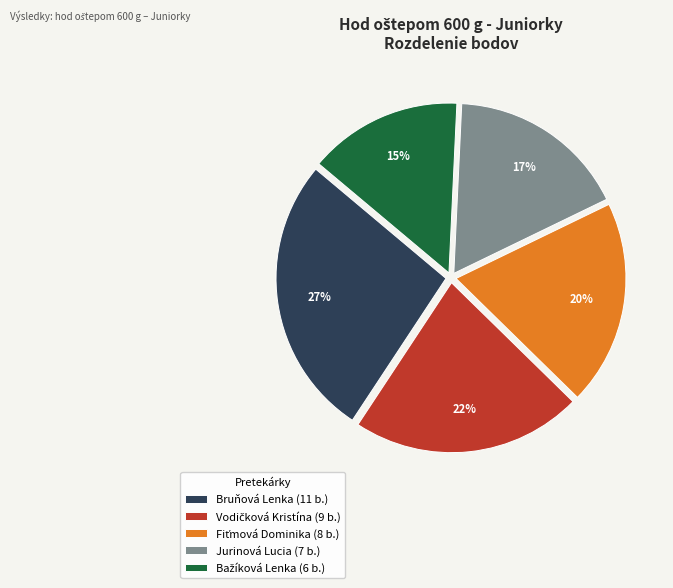

To the nearest percent, what is the difference between the largest and smallest slice percentages?

12%